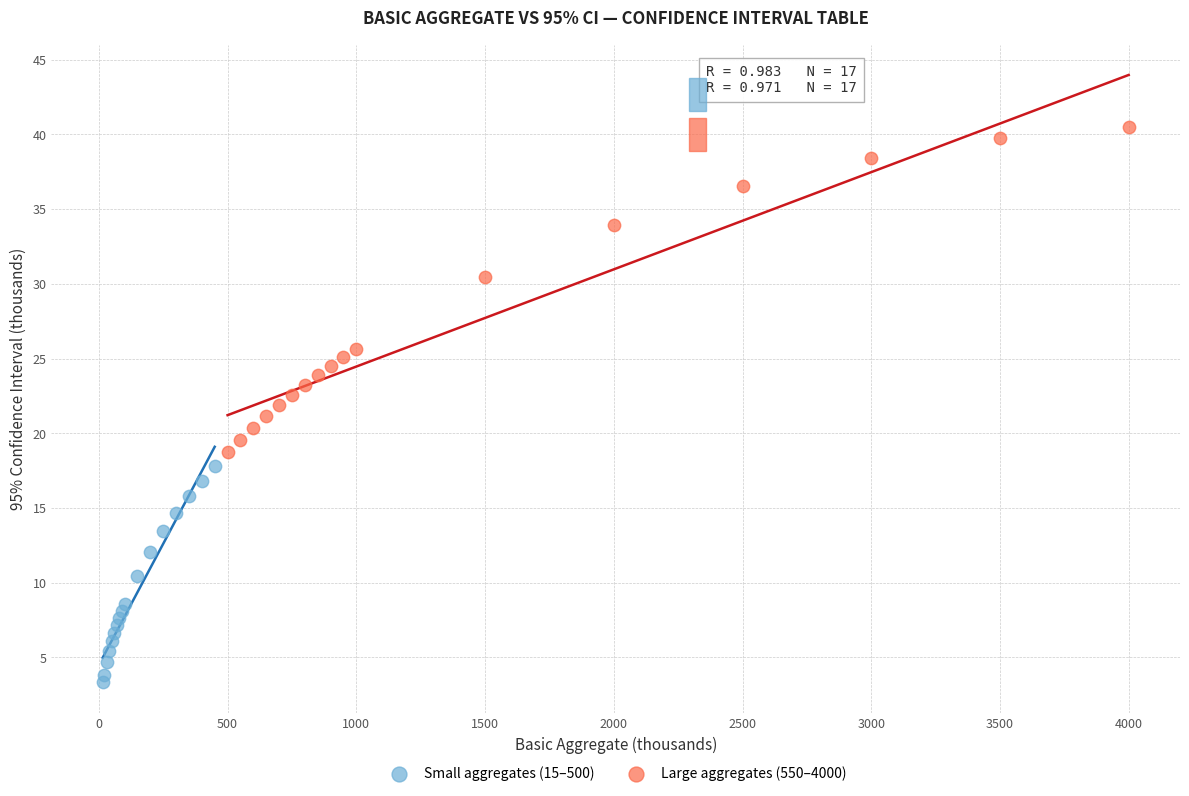

Which series has the widest spread of Y values?

Large aggregates (550–4000)